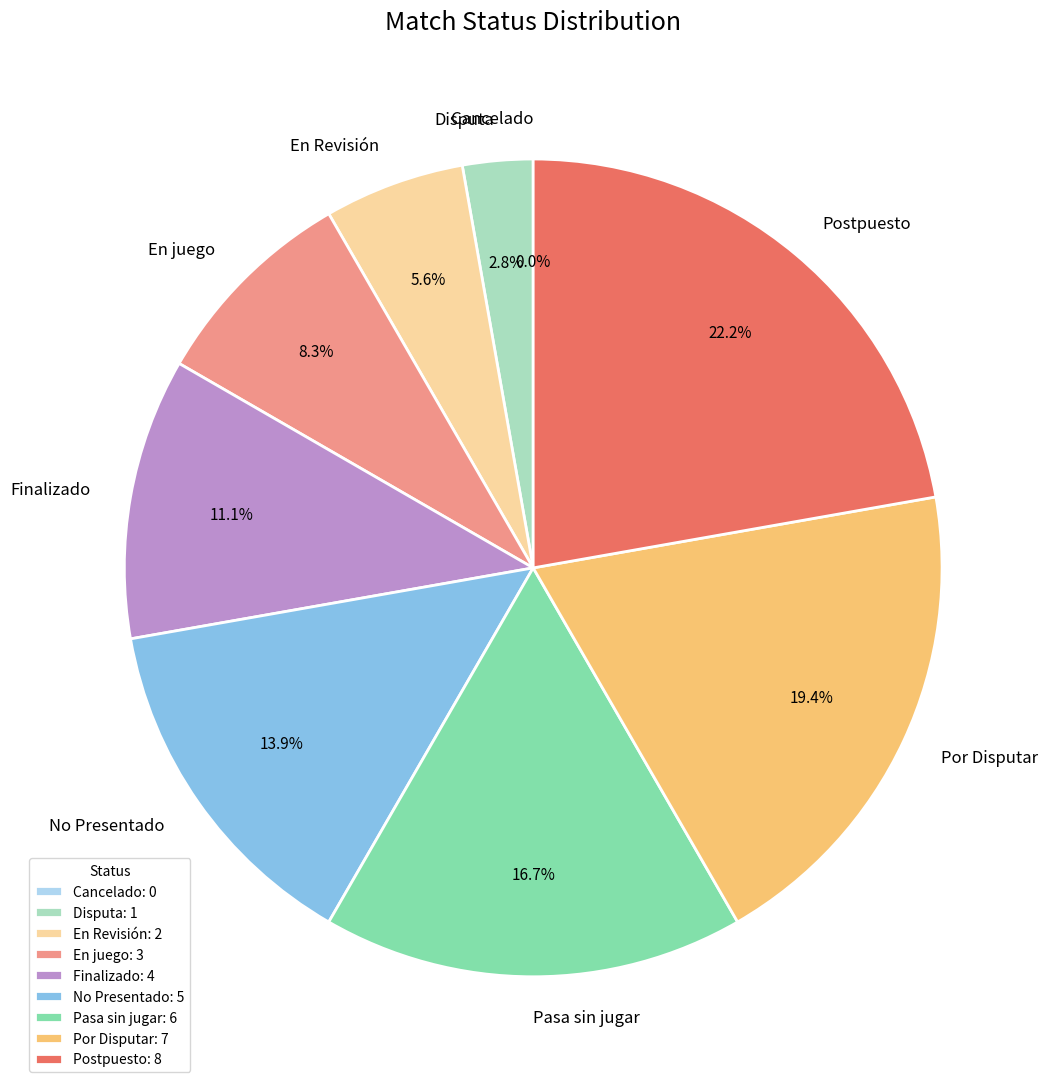

Is it true that Pasa sin jugar is 5% of the pie?

False